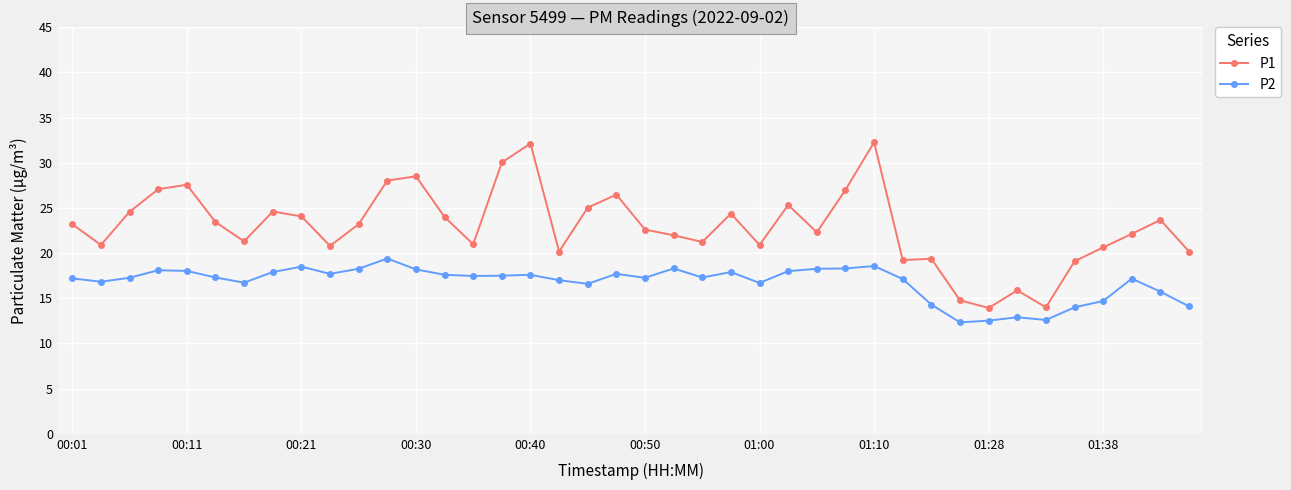

What is the difference between the maximum and minimum values in the P2 series?

7.1